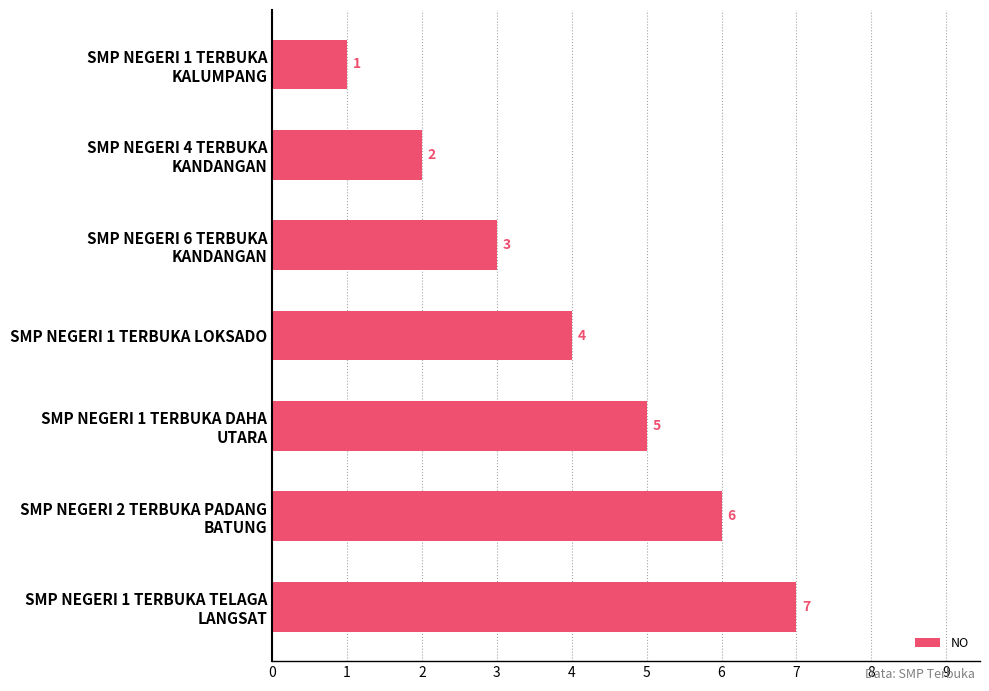

What is the sum of all values?

28